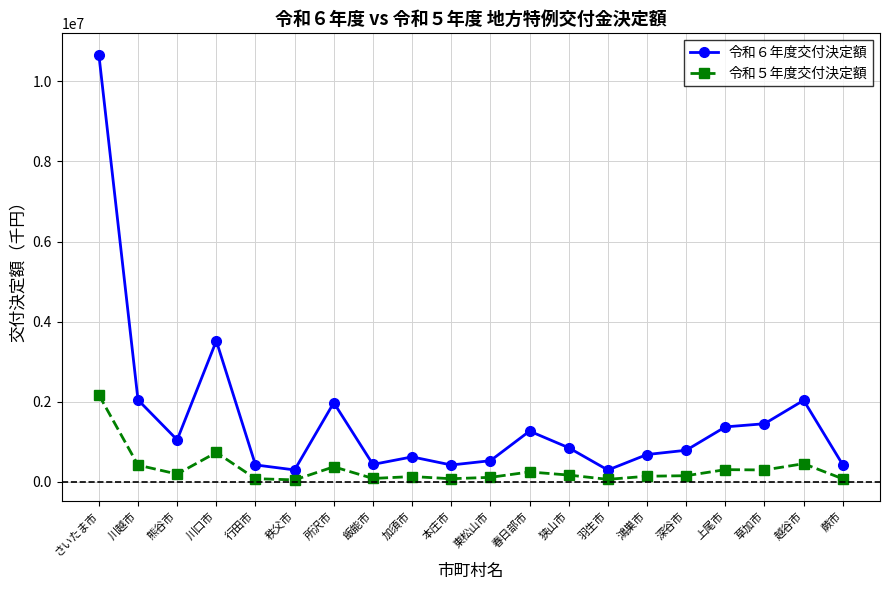

How many data points does each series have?

20